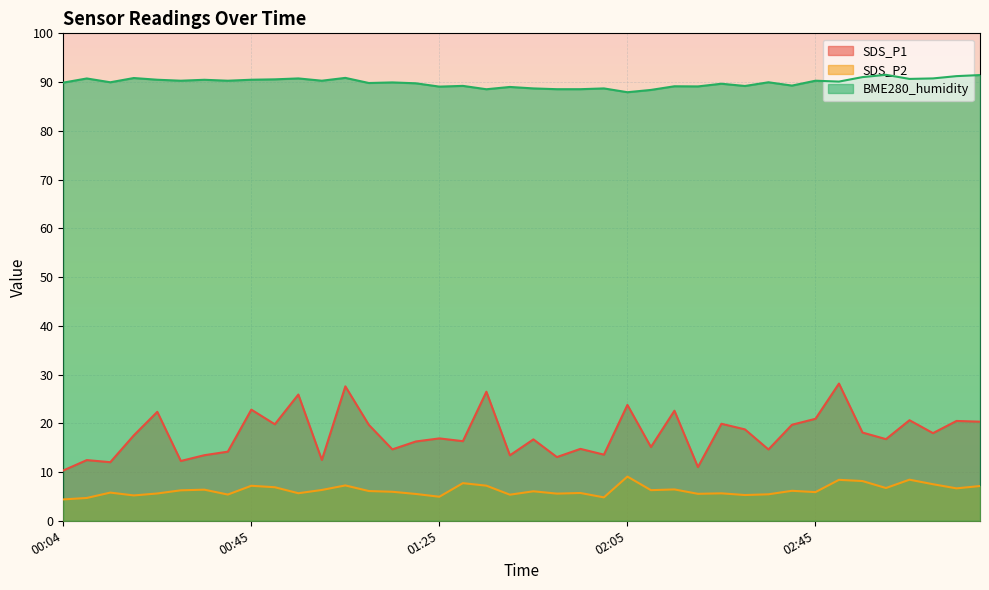

Reading left to right, transcribe all the data shown in this chart.

SDS_P1: 10.3	12.4	12.0	17.5	22.4	12.3	13.4	14.2	22.8	19.8	25.9	12.5	27.6	19.7	14.7	16.3	16.9	16.3	26.5	13.4	16.7	13.1	14.8	13.6	23.8	15.1	22.6	11.0	19.9	18.8	14.6	19.7	20.9	28.1	18.1	16.8	20.6	18.0	20.5	20.3
SDS_P2: 4.4	4.7	5.8	5.2	5.6	6.2	6.4	5.4	7.2	6.9	5.7	6.3	7.2	6.1	6.0	5.5	4.9	7.7	7.2	5.3	6.0	5.6	5.7	4.8	9.1	6.3	6.4	5.5	5.6	5.3	5.4	6.2	5.9	8.4	8.2	6.7	8.4	7.5	6.7	7.1
BME280_humidity: 89.9	90.7	90.0	90.8	90.5	90.3	90.5	90.3	90.5	90.6	90.8	90.3	90.9	89.8	89.9	89.8	89.1	89.2	88.5	89.0	88.7	88.5	88.5	88.7	87.9	88.4	89.1	89.1	89.7	89.2	90.0	89.3	90.3	90.1	91.0	91.5	90.7	90.8	91.2	91.4